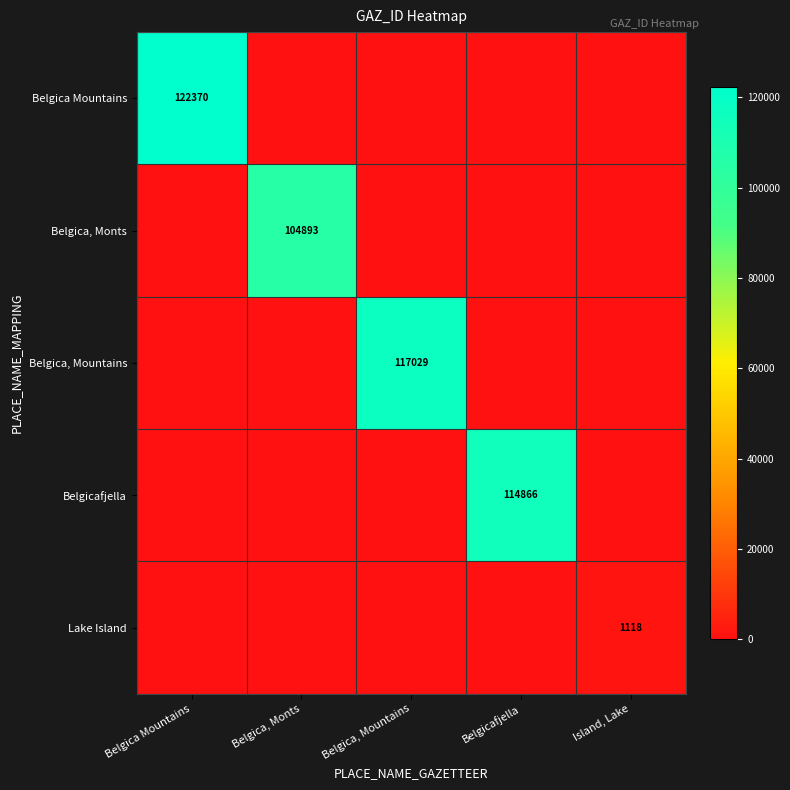

The Belgica, Monts series shows 104893 at Belgica, Monts. True or false?

True